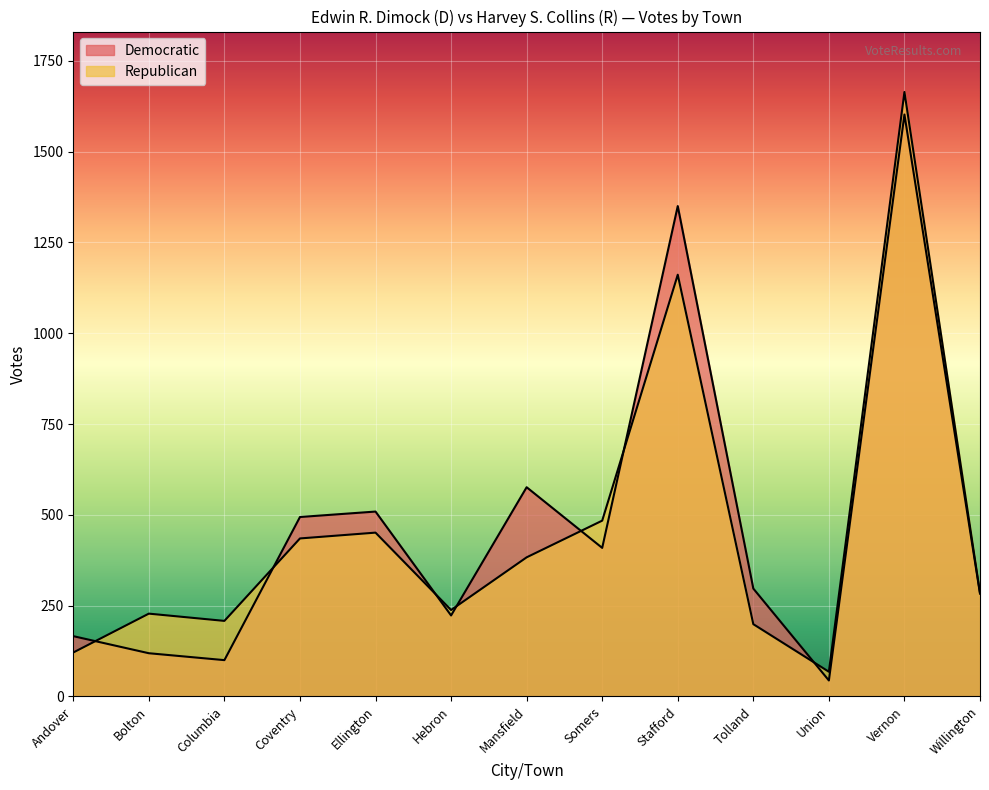

At which label is Republican closest to 866?

Stafford